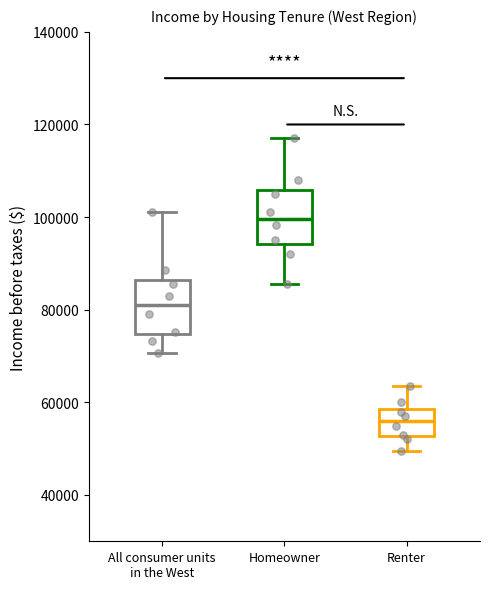

Which box has the lowest median line?

Renter